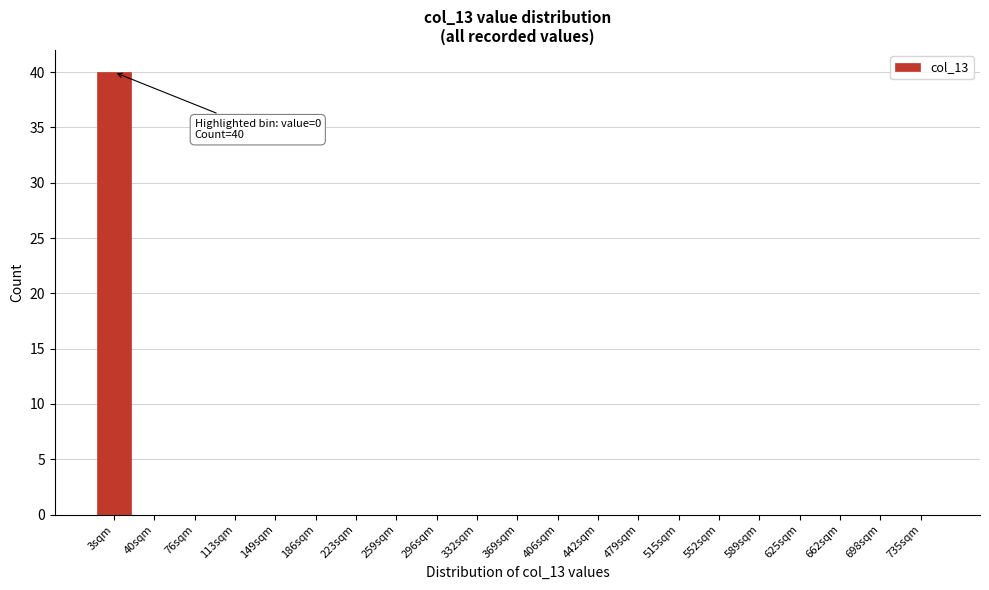

Reading left to right, list all the values displayed in this chart.

3sqm=40	40sqm=0	76sqm=0	113sqm=0	149sqm=0	186sqm=0	223sqm=0	259sqm=0	296sqm=0	332sqm=0	369sqm=0	406sqm=0	442sqm=0	479sqm=0	515sqm=0	552sqm=0	589sqm=0	625sqm=0	662sqm=0	698sqm=0	735sqm=0